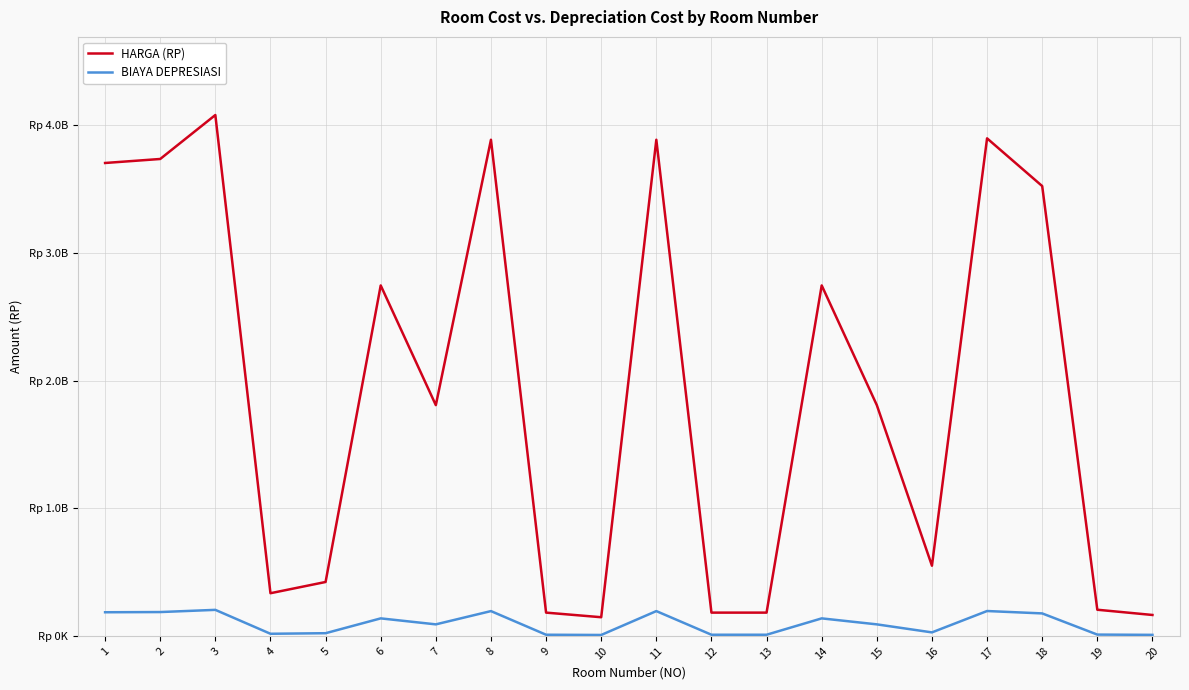

List the series in order of their overall mean, highest first.

HARGA (RP), BIAYA DEPRESIASI